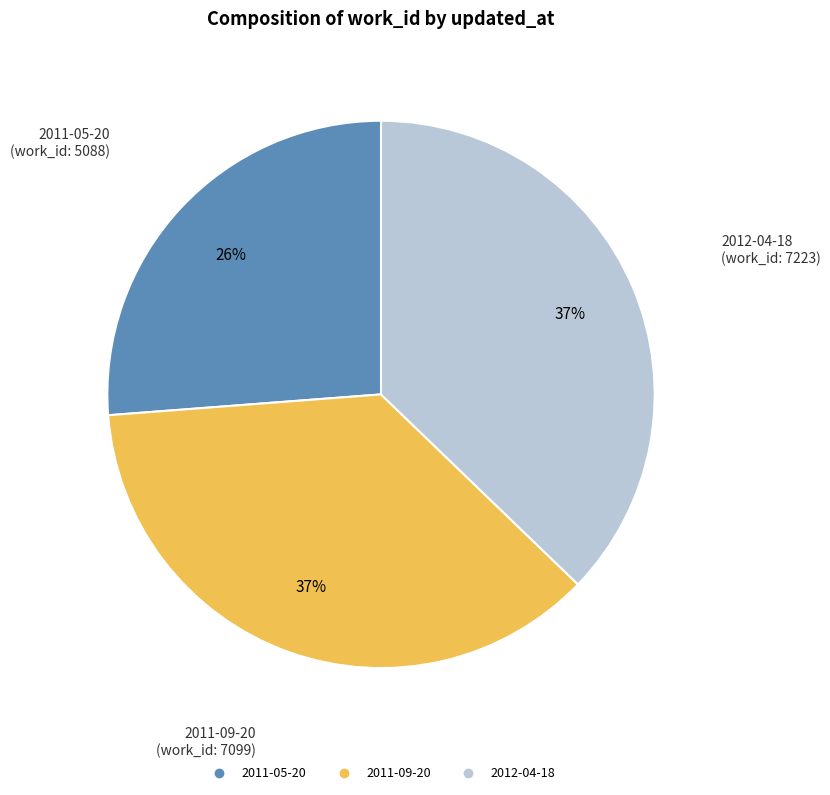

Approximately how many times larger is the value at 2011-05-20 compared to 2011-09-20?

0.7